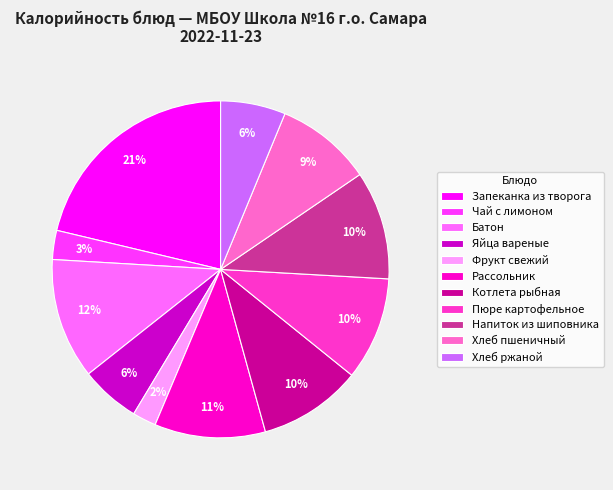

To the nearest percent, what is the average slice percentage?

9%